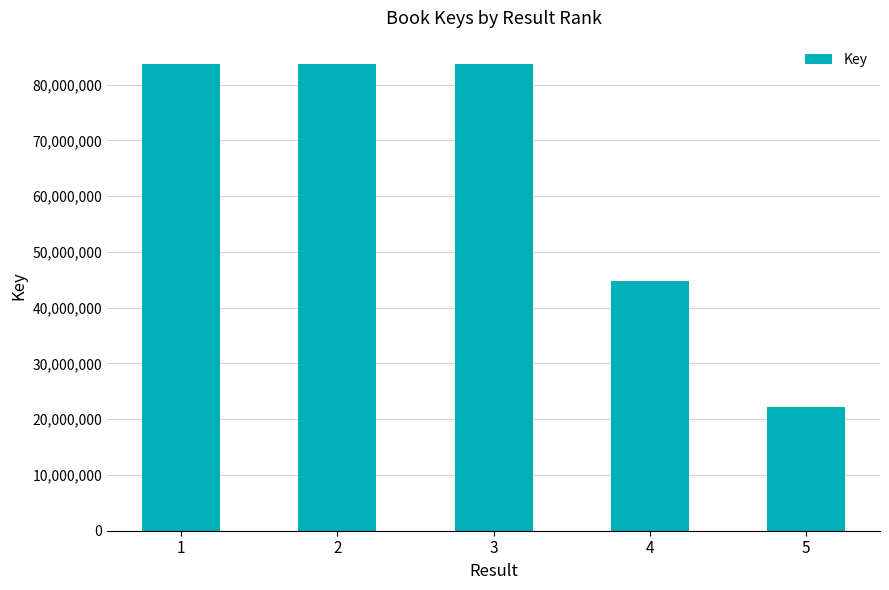

What is the difference between the second highest and second lowest values?

38947895